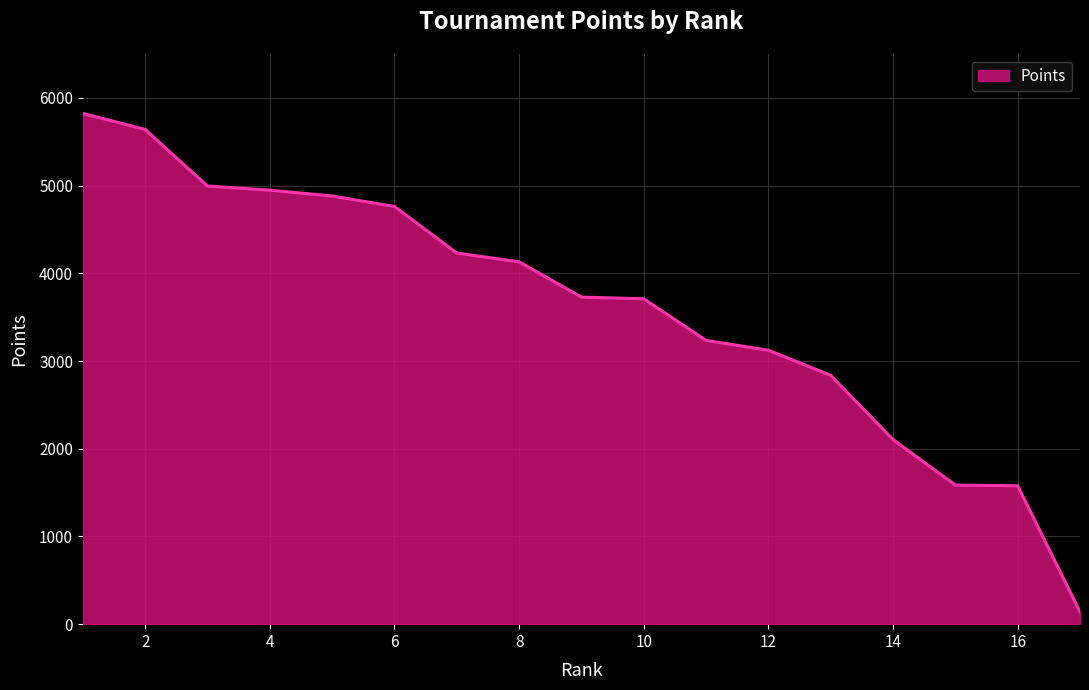

Does the chart have visible grid lines?

Yes